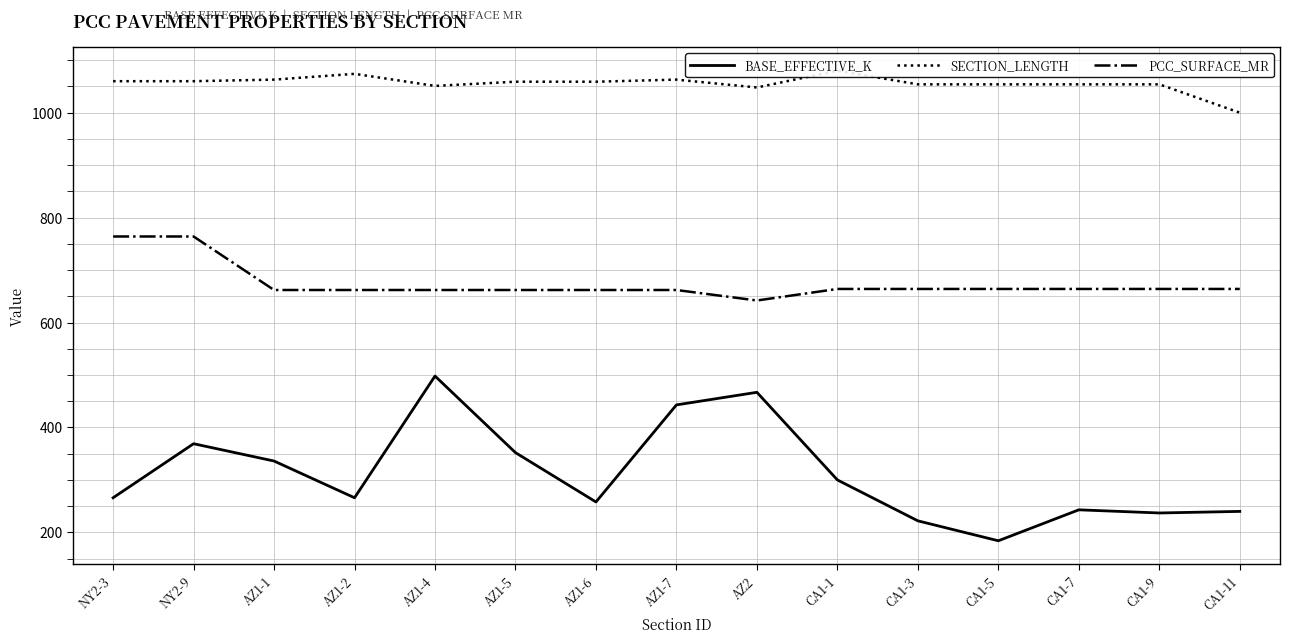

What position from the right is AZ1-6?

9